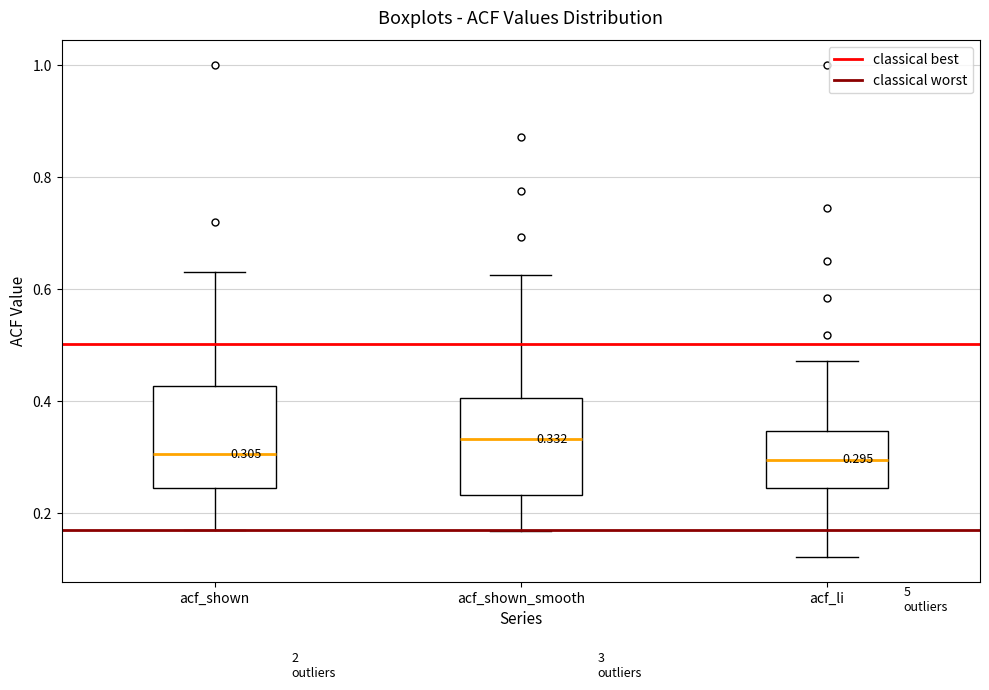

Which box has the highest median line?

acf_shown_smooth